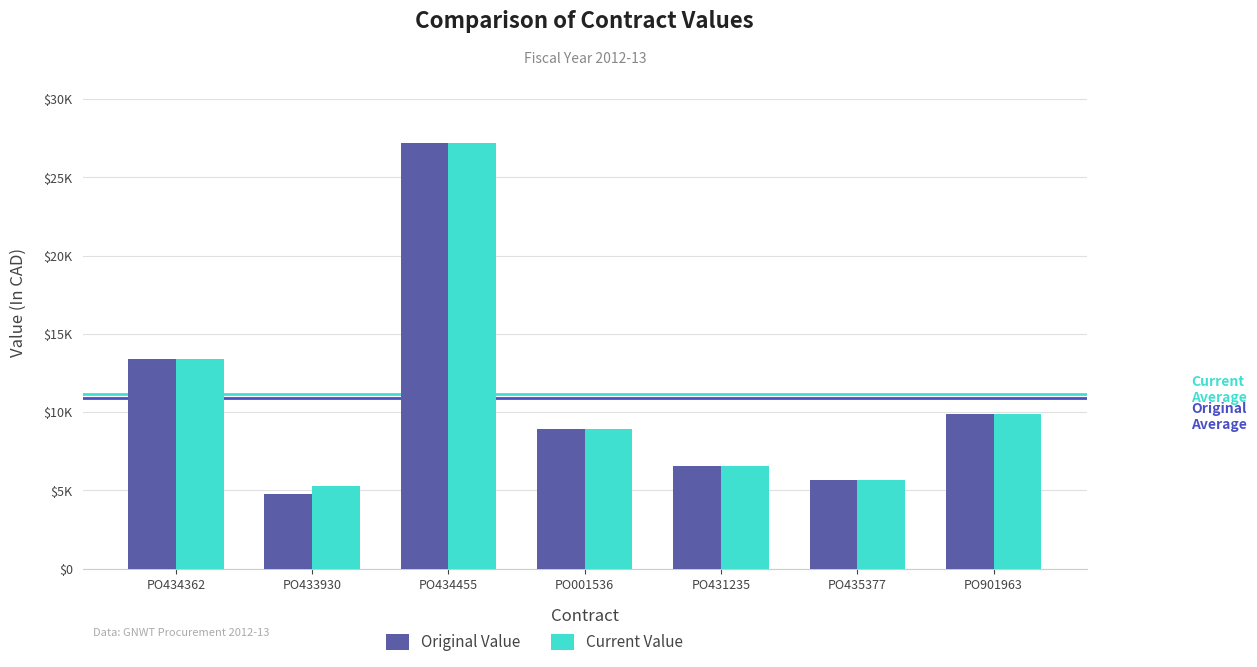

Does the chart contain any negative values?

No